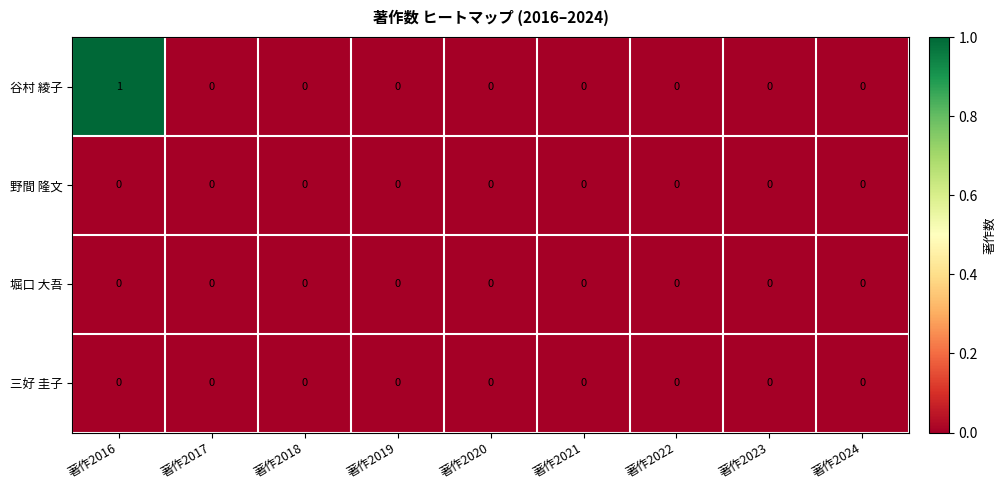

At which label does 谷村 綾子 reach its peak?

著作2016